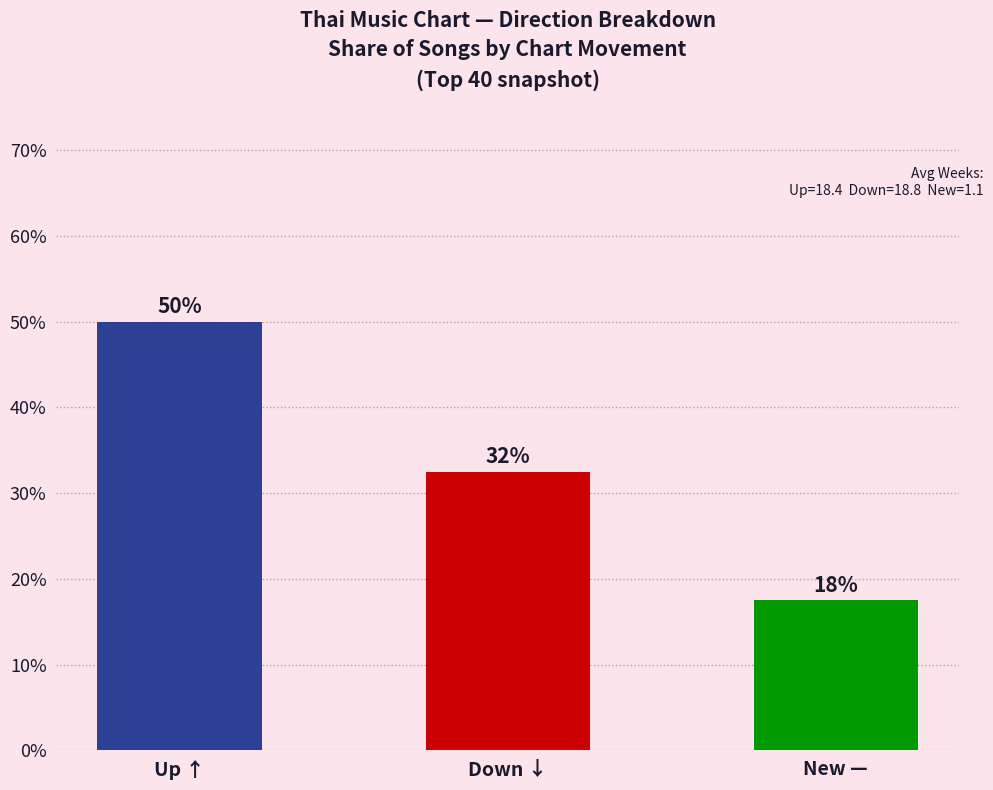

Which series has the largest range (max minus min)?

up